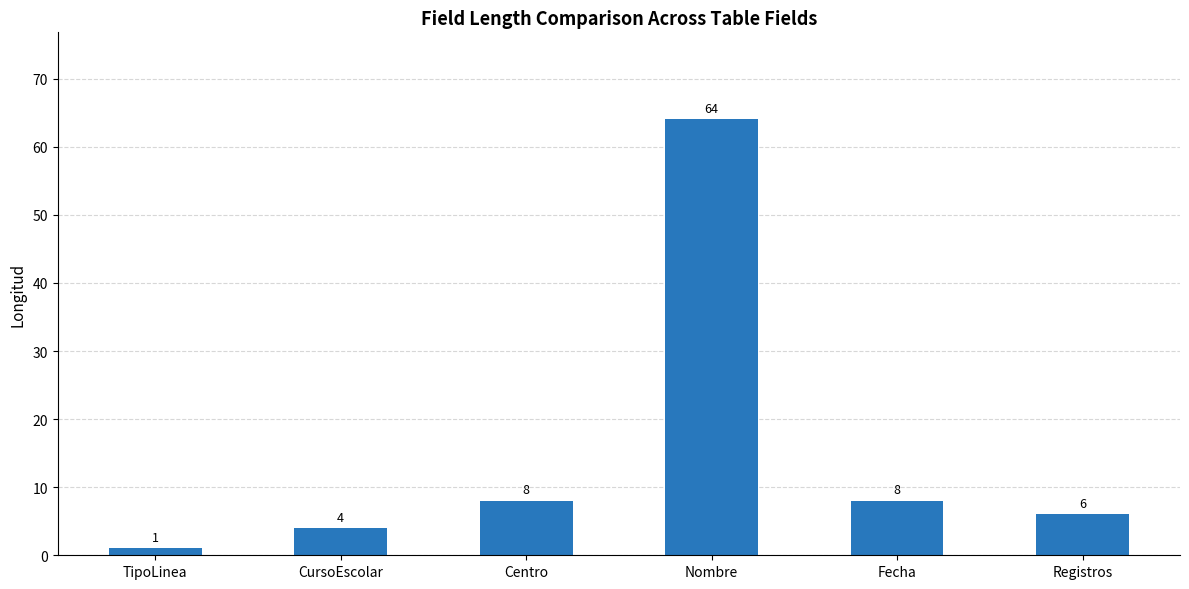

Reading left to right, list all the values displayed in this chart.

1	4	8	64	8	6